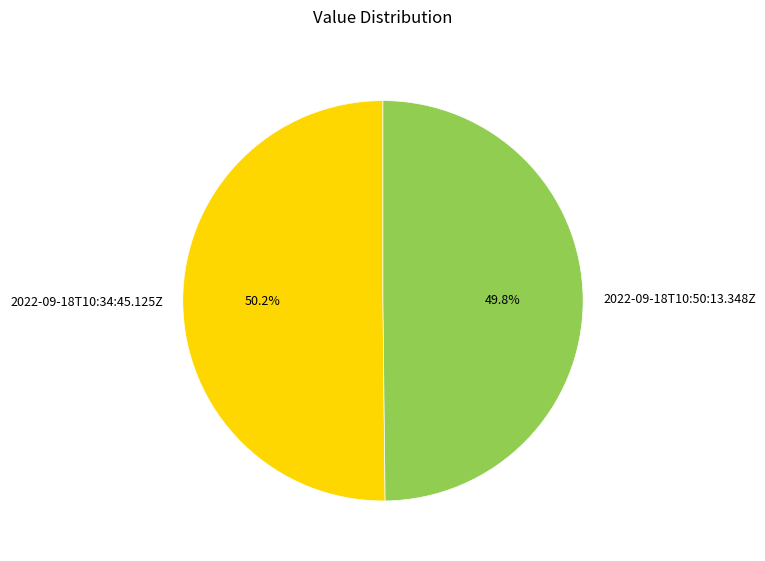

What is the ratio of the value at 2022-09-18T10:50:13.348Z to the value at 2022-09-18T10:34:45.125Z?

1.0